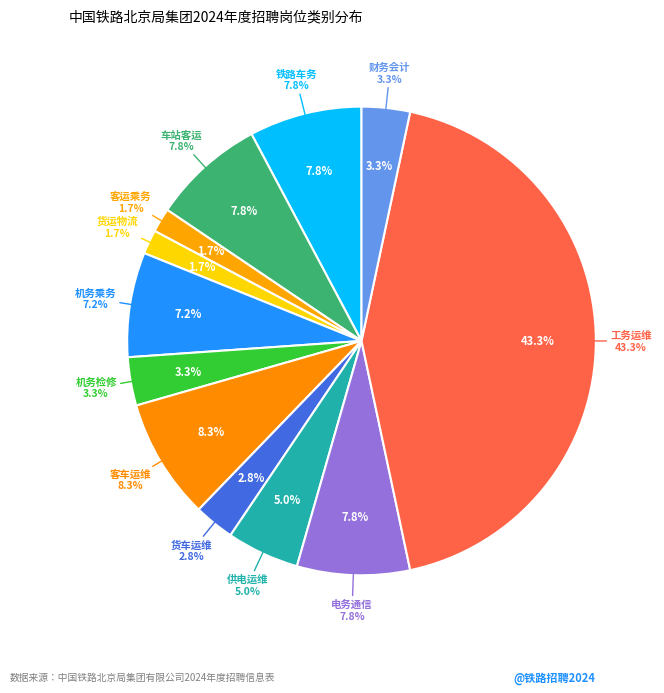

To the nearest percent, what percentage of the pie is 客车运维?

8%